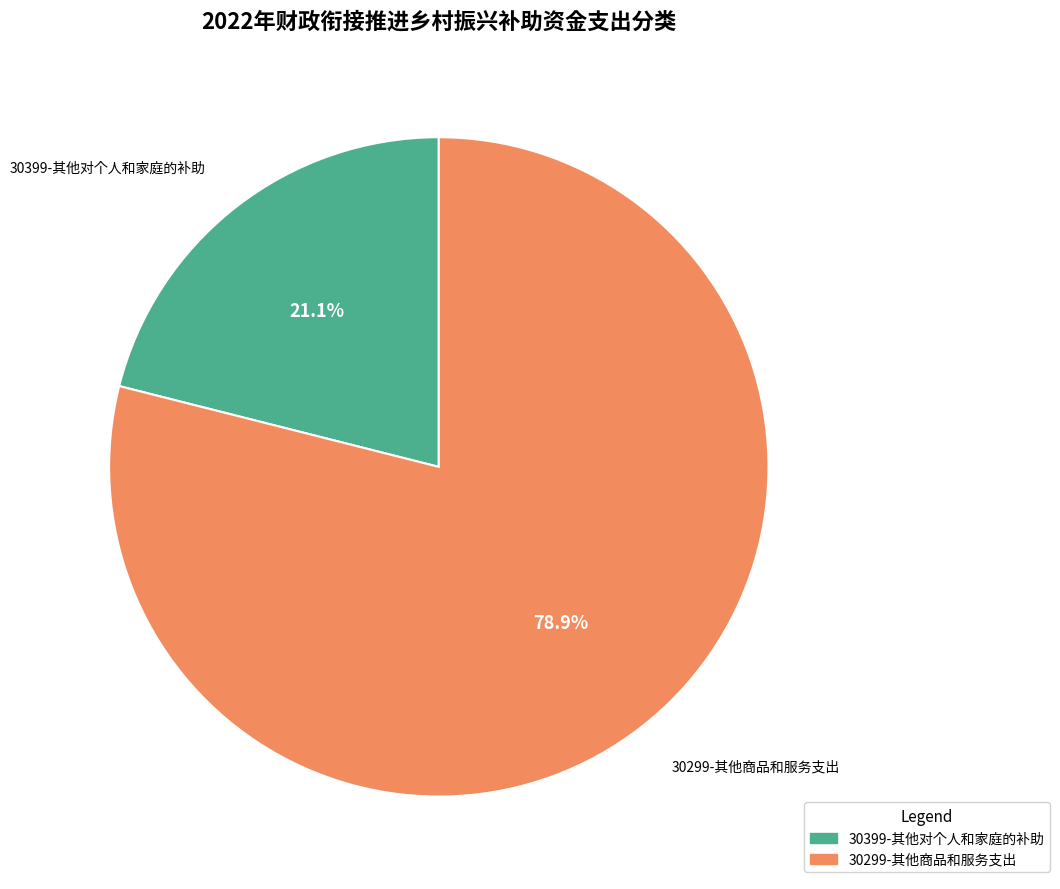

The 30299-其他商品和服务支出 slice represents 79% of the pie. True or false?

True